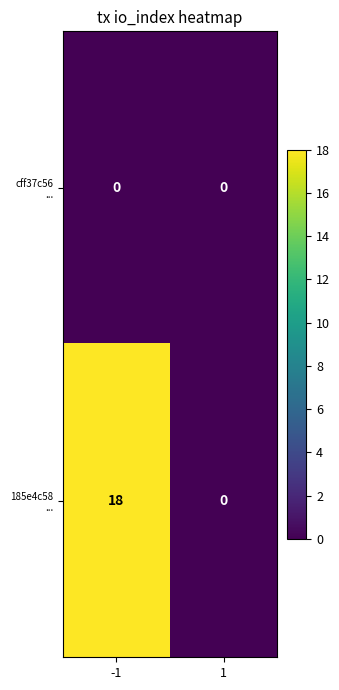

What is the total value across all series at -1?

18